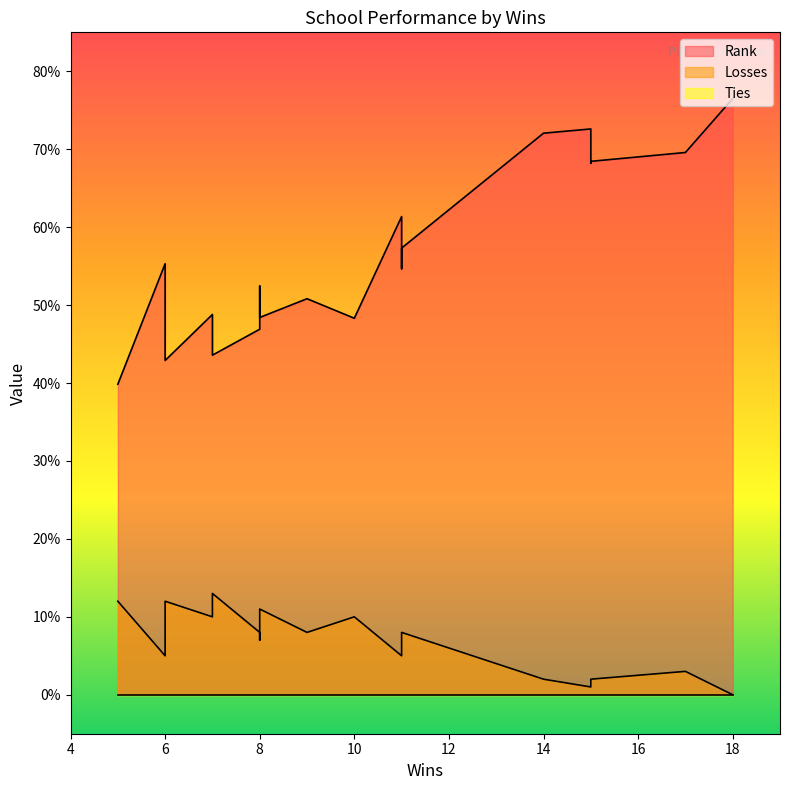

The value of Rank at 11 is 14.5. True or false?

False